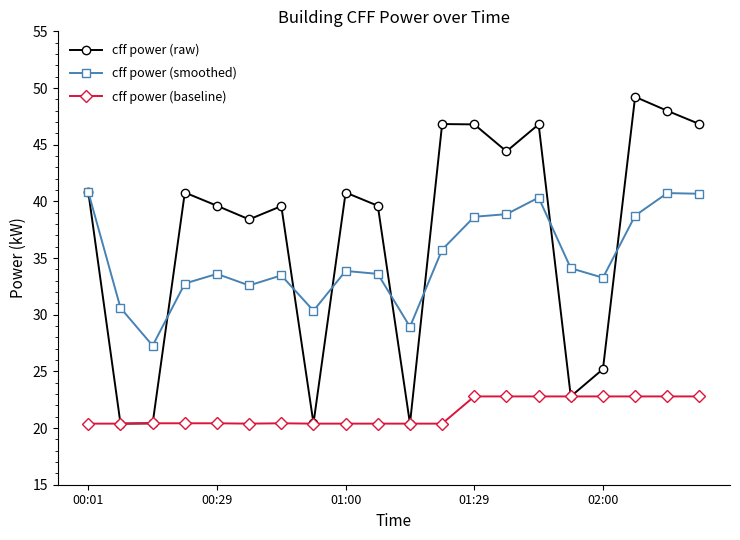

What is the value of the cff power (smoothed) point at the 7th from the left?

33.5